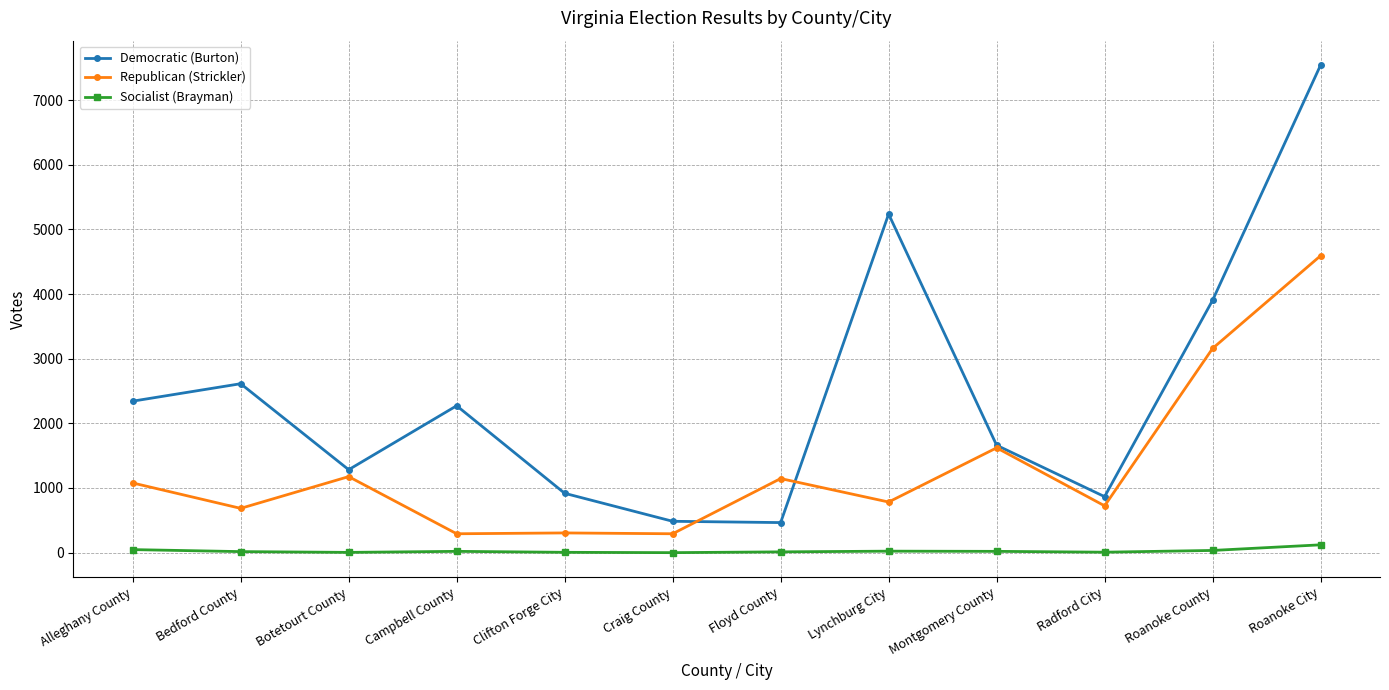

What is the total value across all series at Montgomery County?

3302